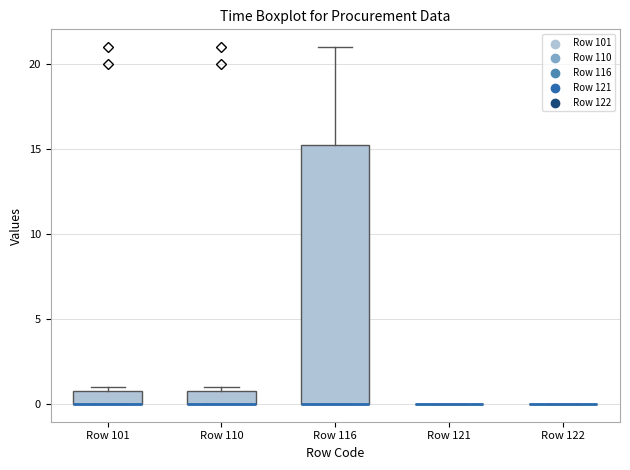

Reading left to right, read every box against the y-axis: the position of its median line, the range the box covers, and the ends of its whiskers. The values are not printed on the chart, so give them approximately, as read against the axis.

Row 101: median 0.0 (drawn on the box's lower edge), box 0.0 to 1.0, whiskers 0.0 to 1.0 (just above the box's upper edge)
Row 110: median 0.0 (drawn on the box's lower edge), box 0.0 to 1.0, whiskers 0.0 to 1.0 (just above the box's upper edge)
Row 116: median 0.0 (drawn on the box's lower edge), box 0.0 to 15.5, whiskers 0.0 to 21.0
Row 121: box collapsed to a line at 0.0, whiskers 0.0 to 0.0
Row 122: box collapsed to a line at 0.0, whiskers 0.0 to 0.0